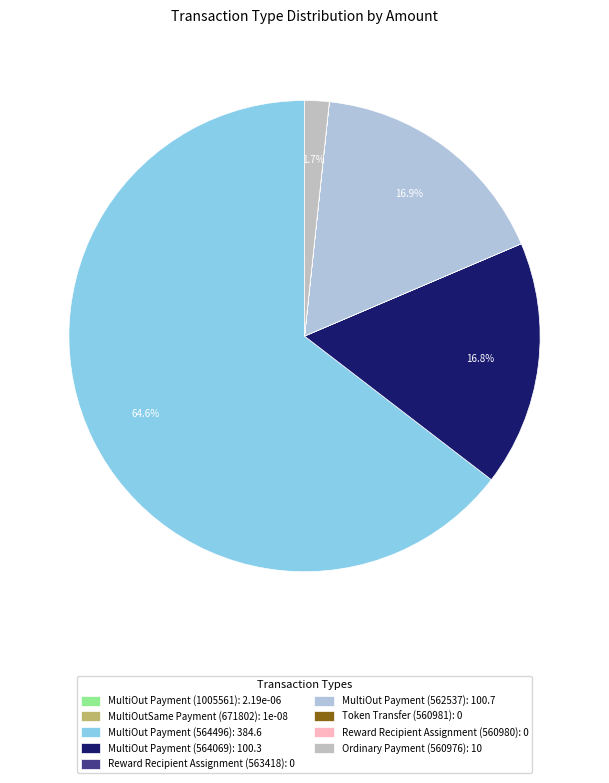

True or false: Reward Recipient Assignment (563418) accounts for 0% of the total.

True